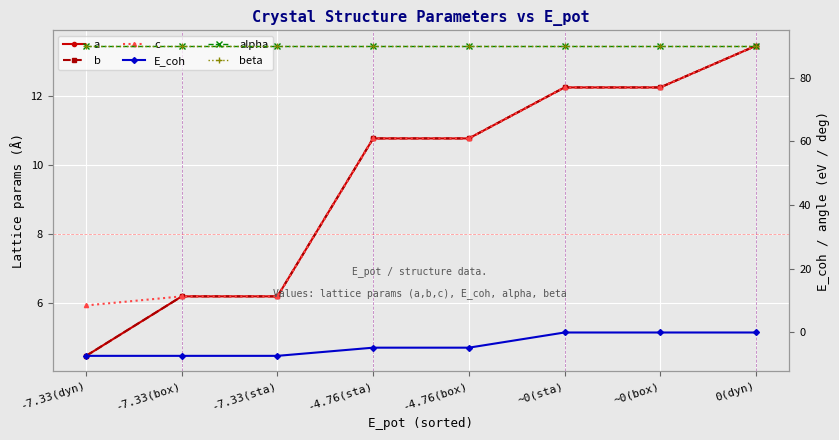

What is the total value across all series at ~0(sta)?

216.7